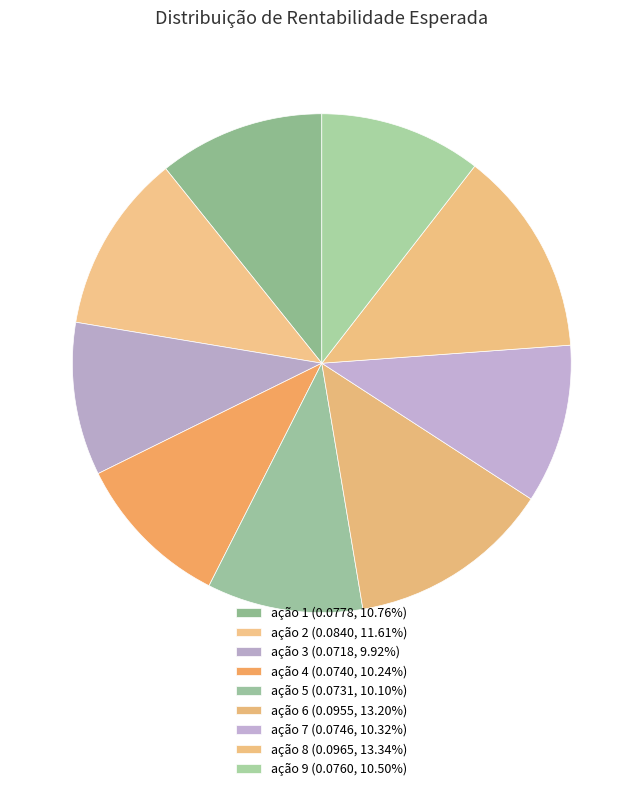

Which has a higher value, ação 1 or ação 9?

ação 1